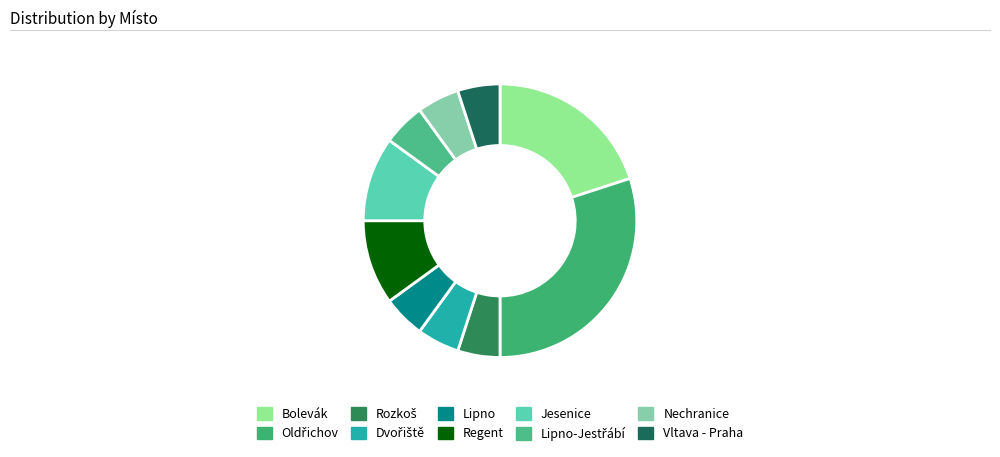

What percentage is the Lipno-Jestřábí slice, to the nearest percent?

5%